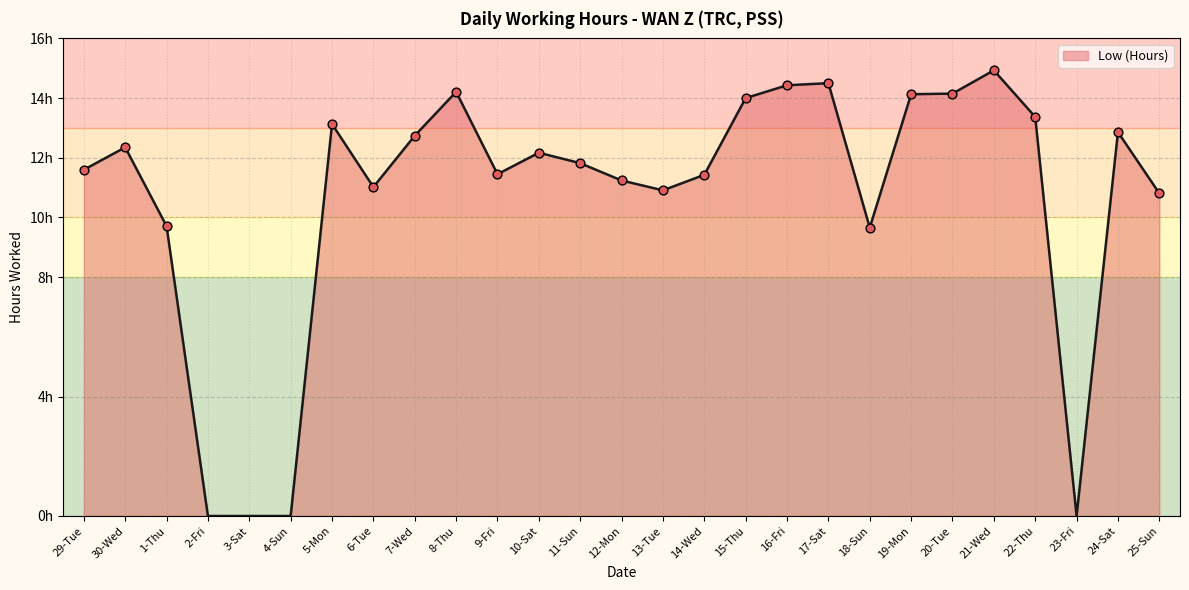

What is the change in value from 14-Wed to 16-Fri?

+3.0